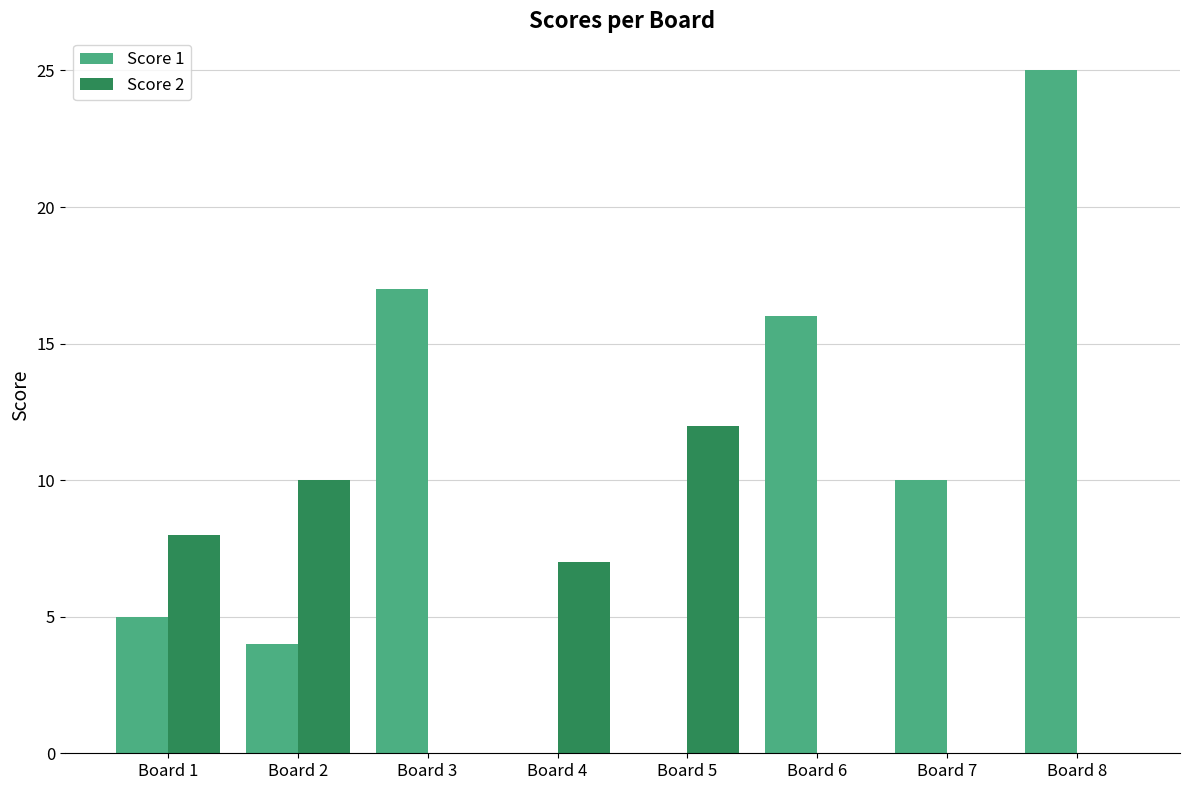

Reading left to right, transcribe all the data shown in this chart.

Score 1: Board 1=5	Board 2=4	Board 3=17	Board 4=0	Board 5=0	Board 6=16	Board 7=10	Board 8=25
Score 2: Board 1=8	Board 2=10	Board 3=0	Board 4=7	Board 5=12	Board 6=0	Board 7=0	Board 8=0